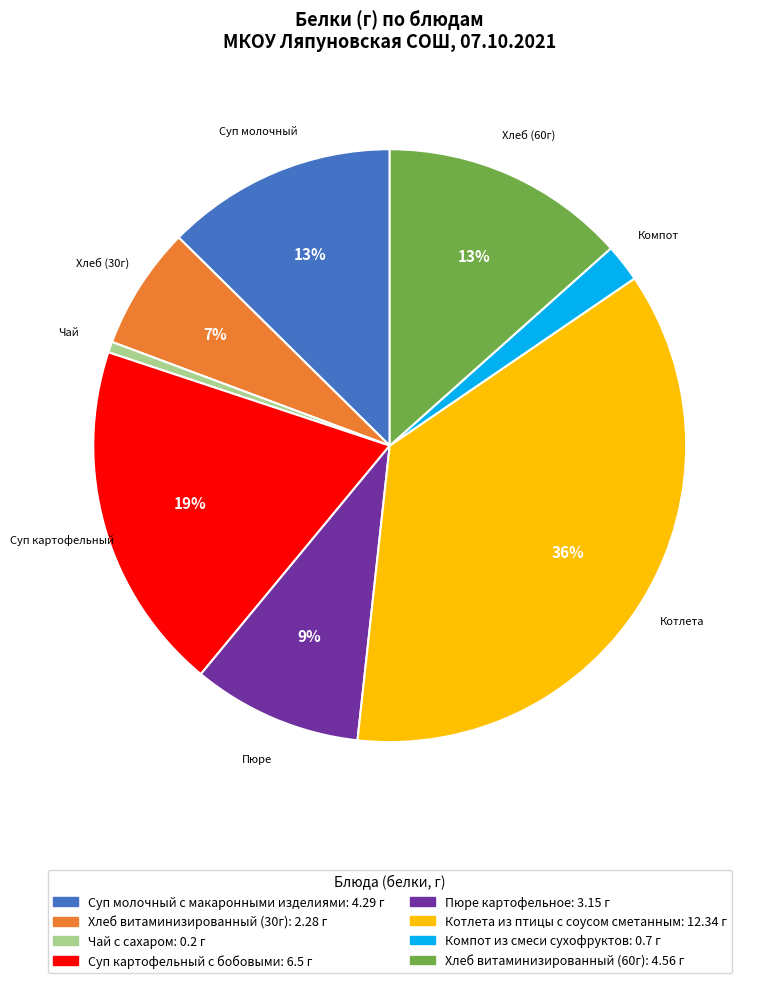

The Суп молочный с макаронными изделиями slice represents 21% of the pie. True or false?

False